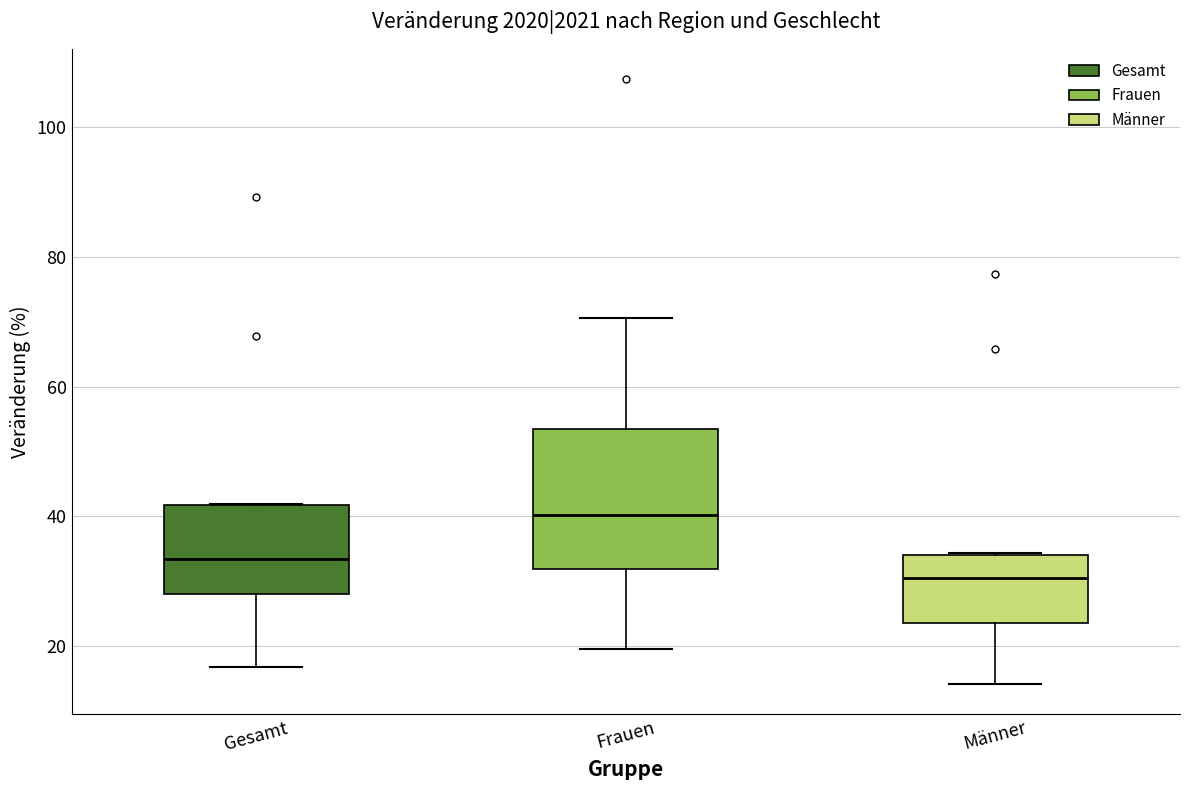

Which box's median line is the lowest?

Männer